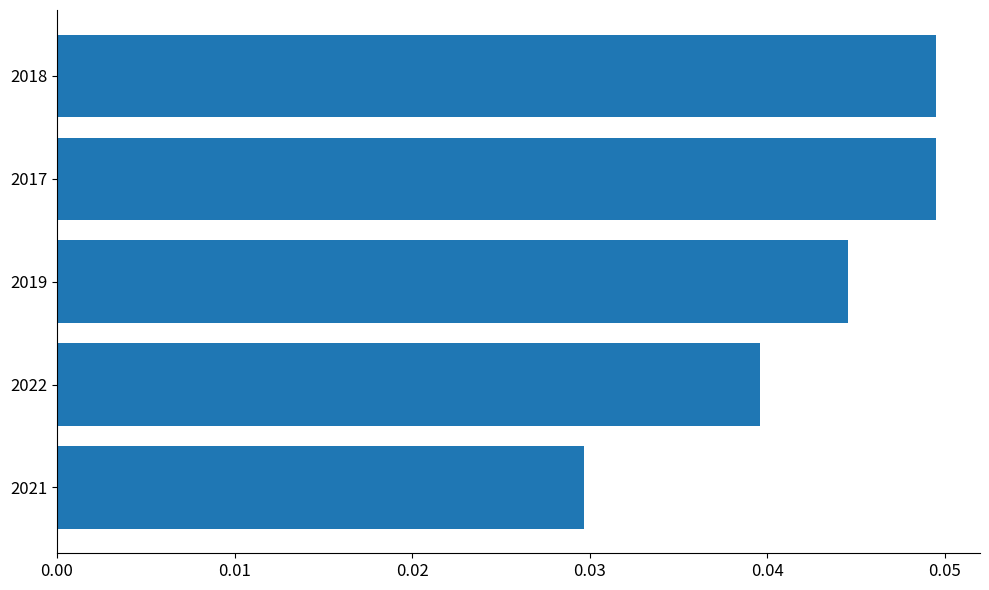

The chart shows a value of 0.1 at 2022. True or false?

False